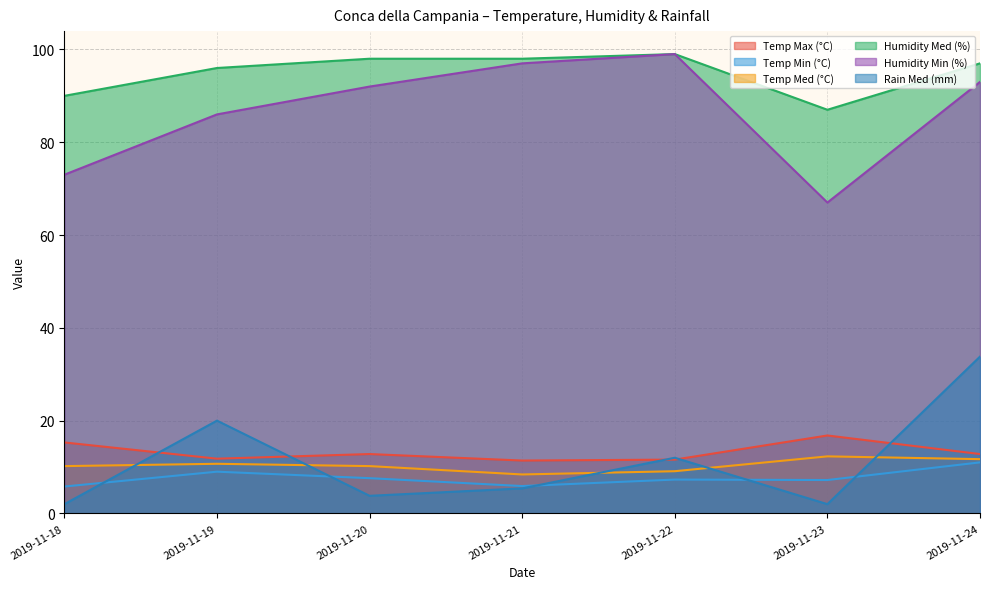

How many data points does each series have?

7